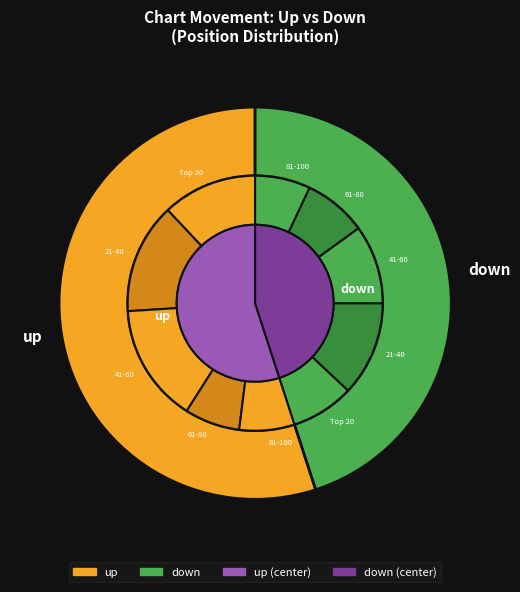

Rank the categories by value from lowest to highest.

down, up